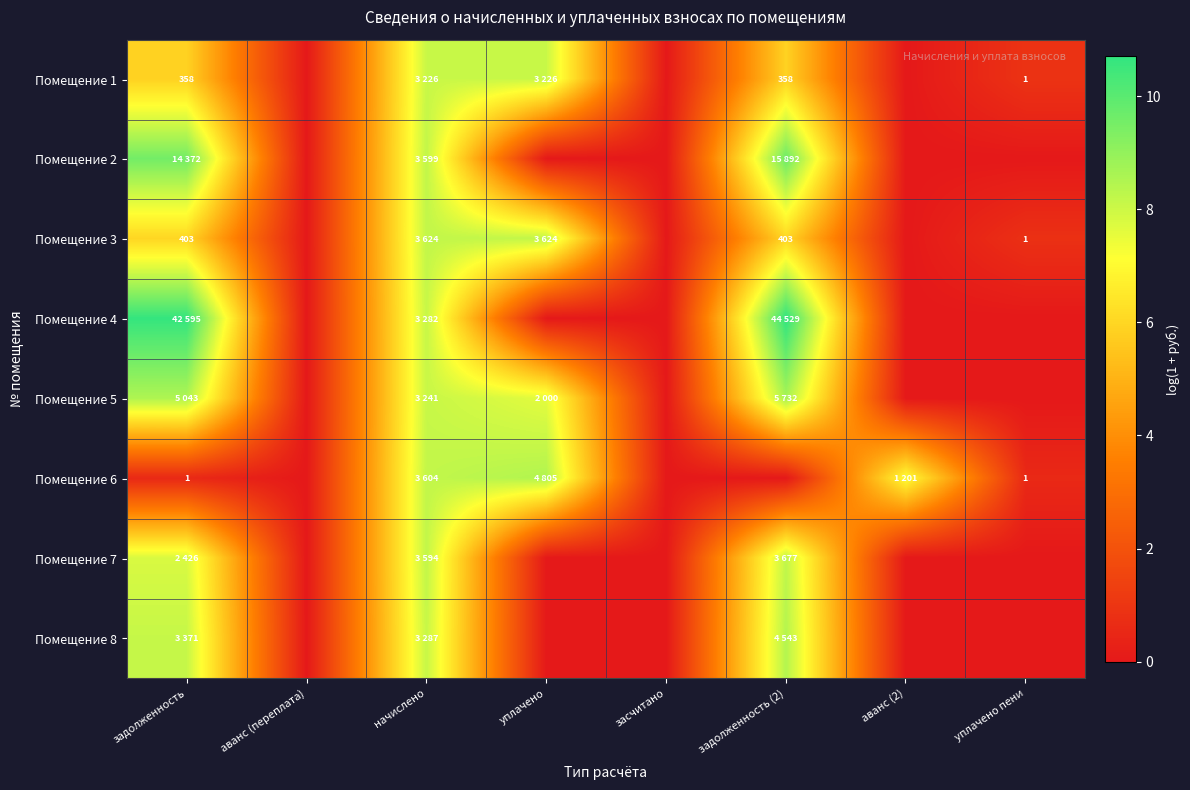

How many data points does each series have?

8